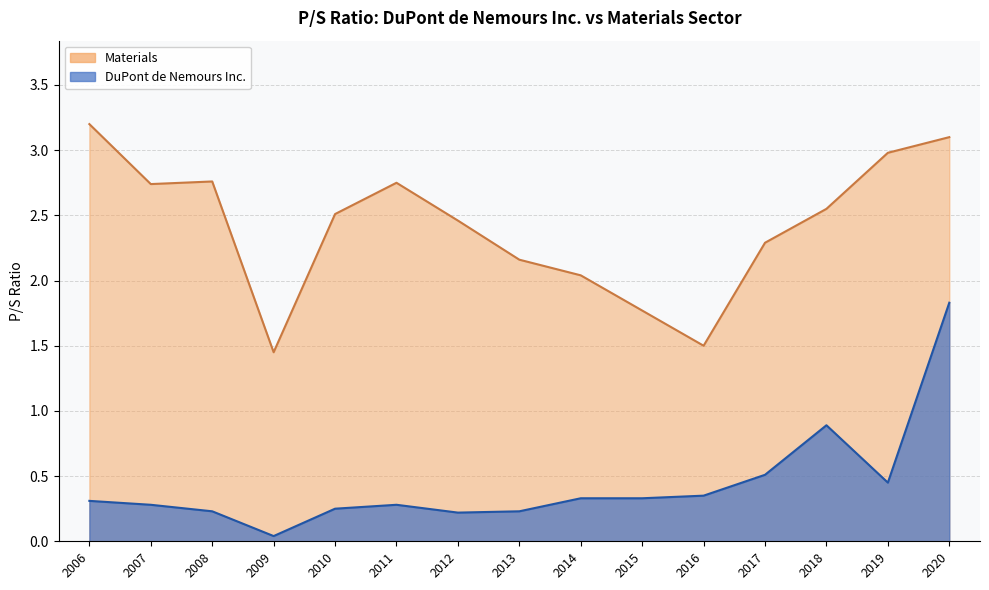

Where is the first local minimum for DuPont de Nemours Inc.?

2009